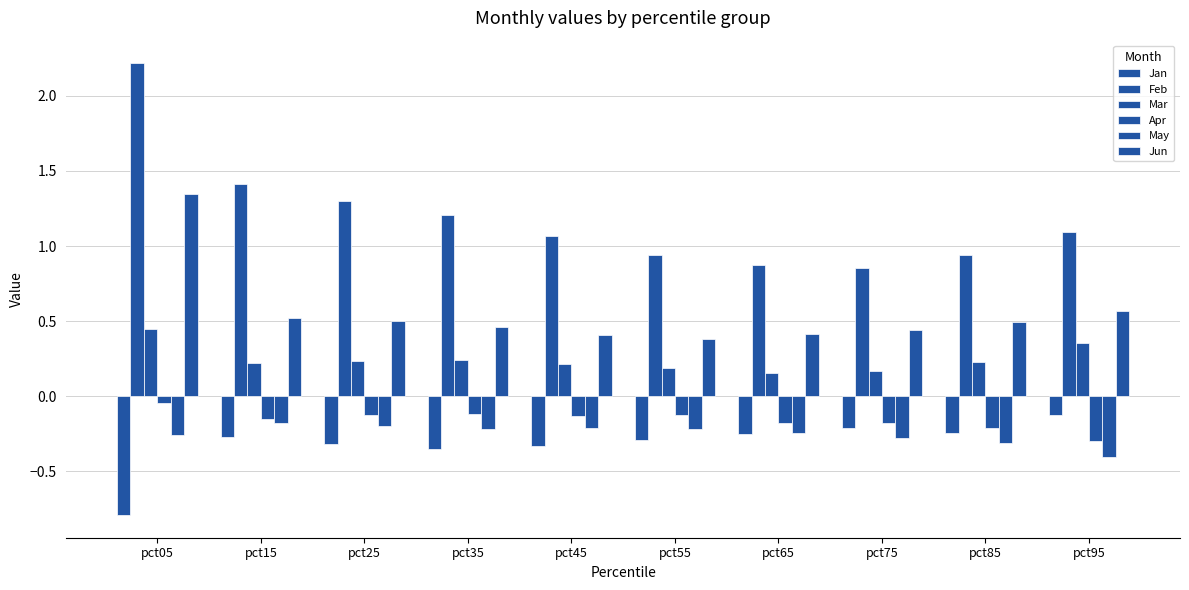

How many bars are there in total?

60